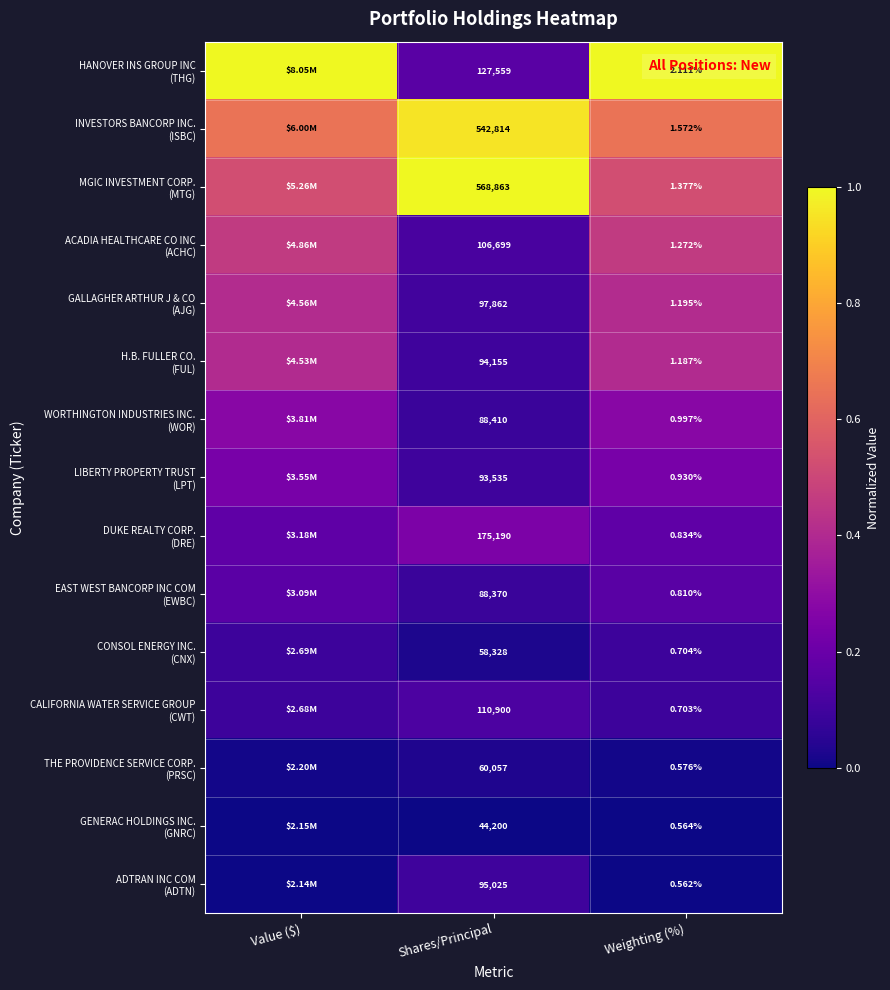

List the labels in order of GALLAGHER ARTHUR J & CO (AJG) value, largest first.

Value ($), Weighting (%), Shares/Principal